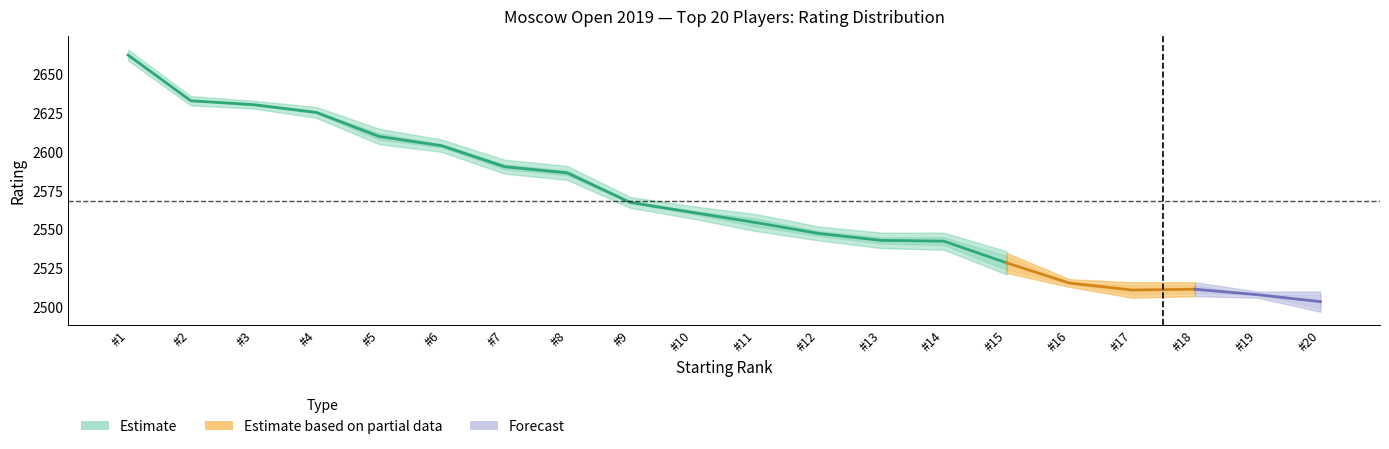

How many data points in RtgI are above 2562?

9